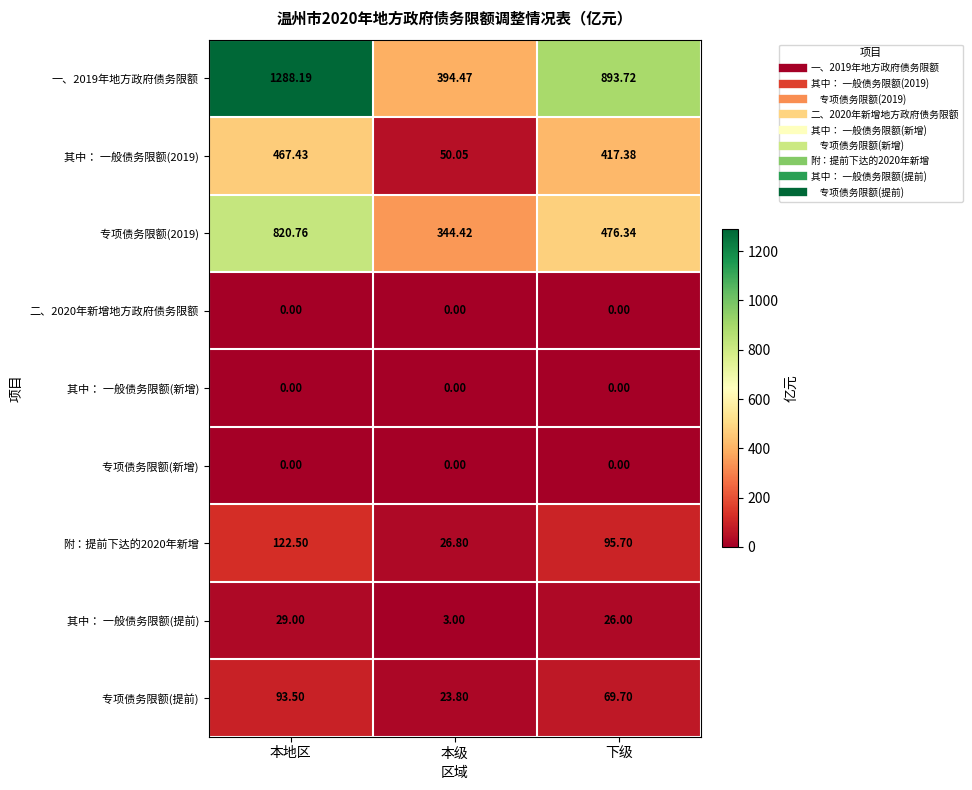

What is the maximum value shown in the chart?

1288.2